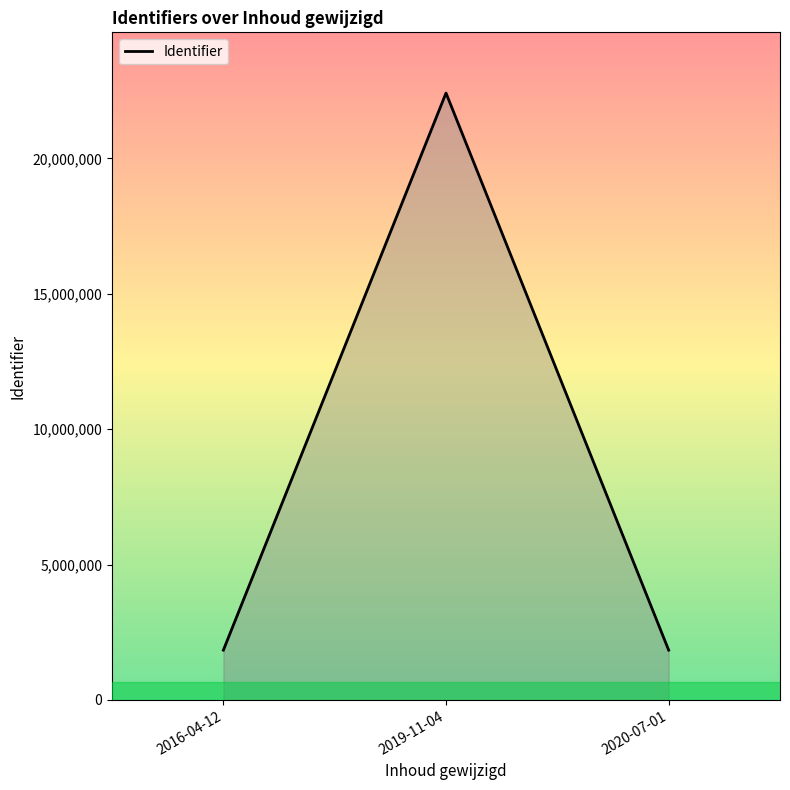

What is the change in value from 2019-11-04 to 2020-07-01?

-20575633